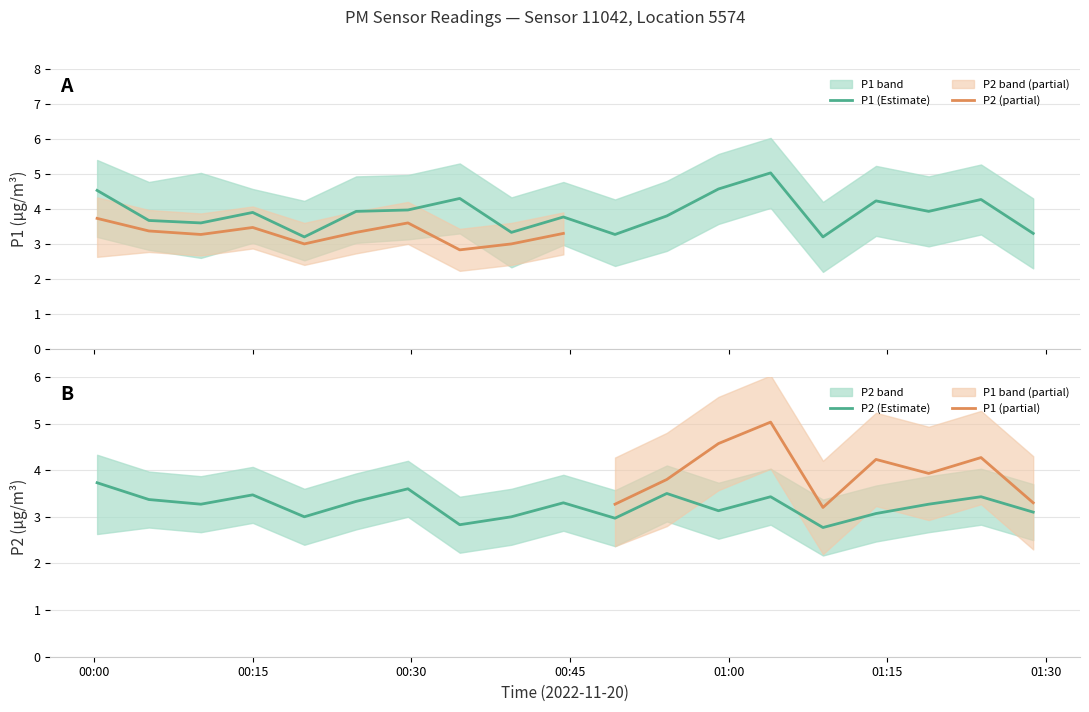

How many data points does each series have?

19